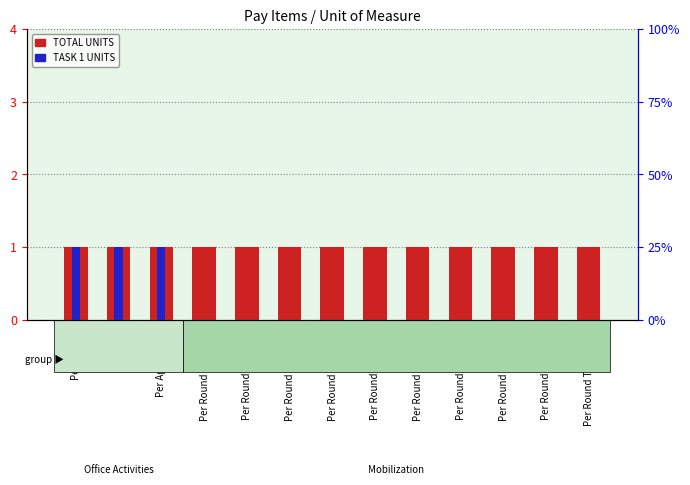

What is the total value across all series at Per Round Trip (3-9)?

1